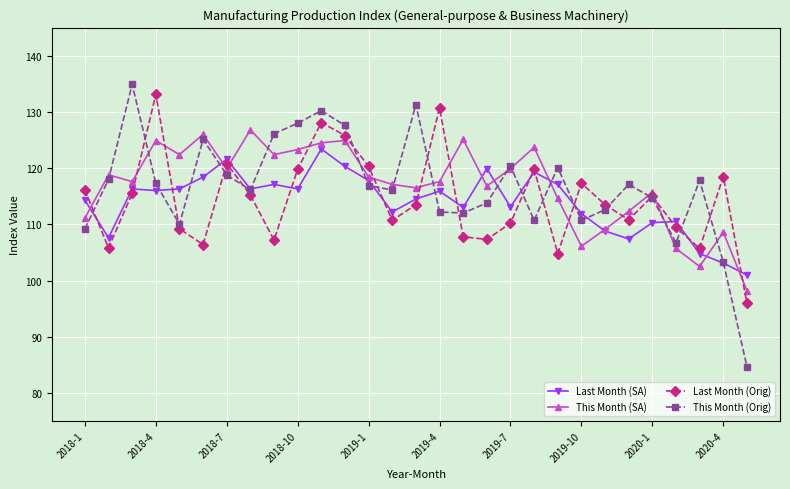

Which series has the largest range (max minus min)?

This Month (Orig)